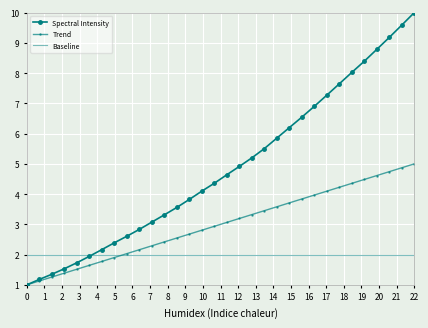

What is the minimum value shown in the chart?

1.0